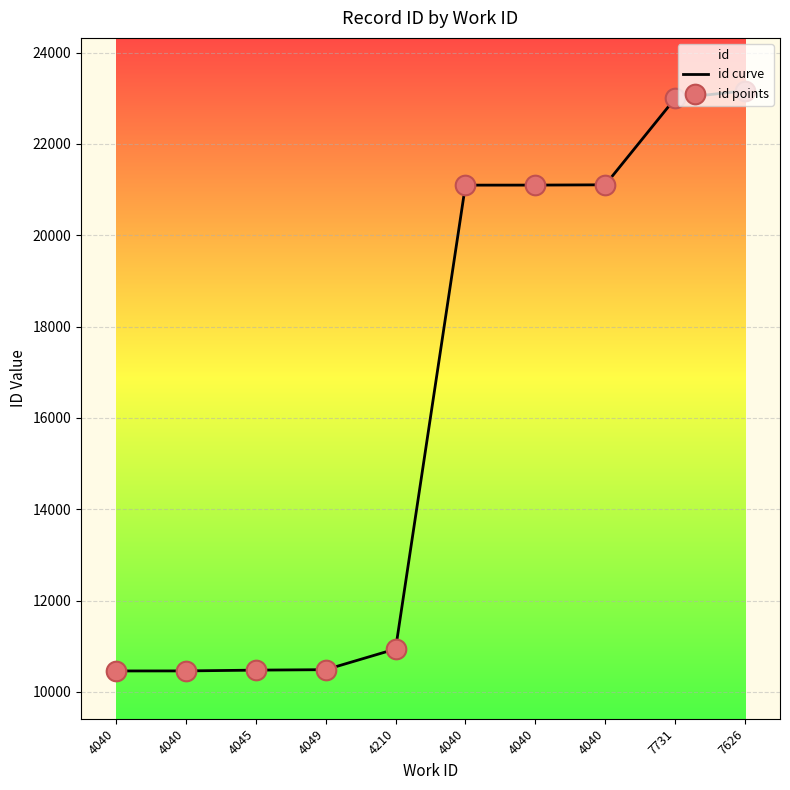

Which series reaches the minimum Y coordinate?

id curve